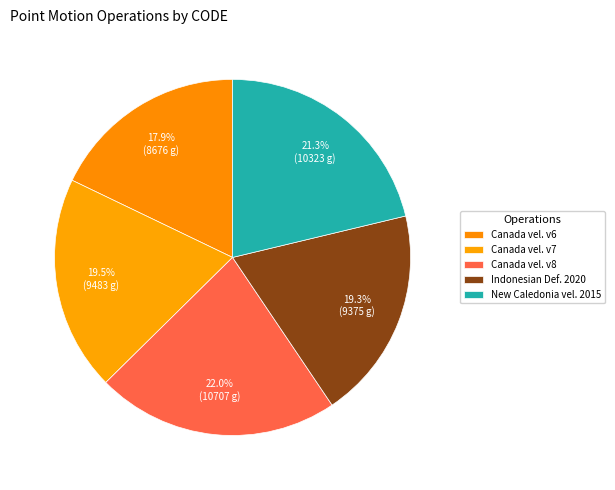

How many segments does this pie chart have?

5